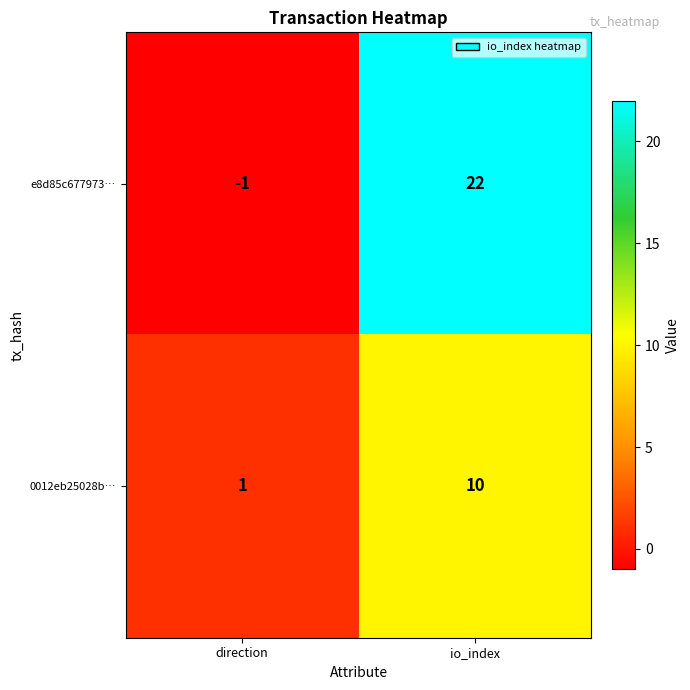

At direction, list the series in order from smallest to largest.

e8d85c677973…, 0012eb25028b…